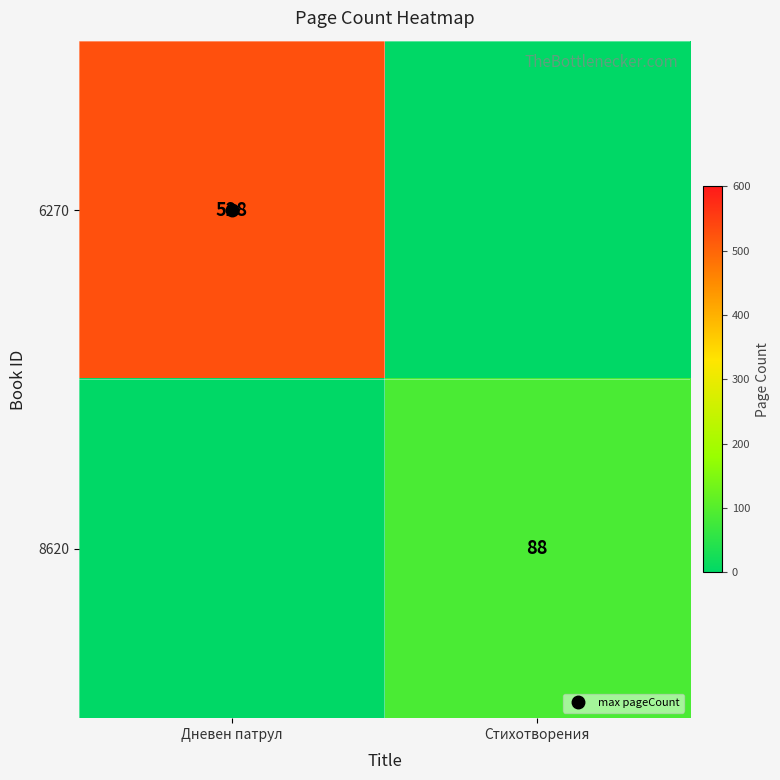

What is the difference between the maximum and minimum values in the 6270 series?

528